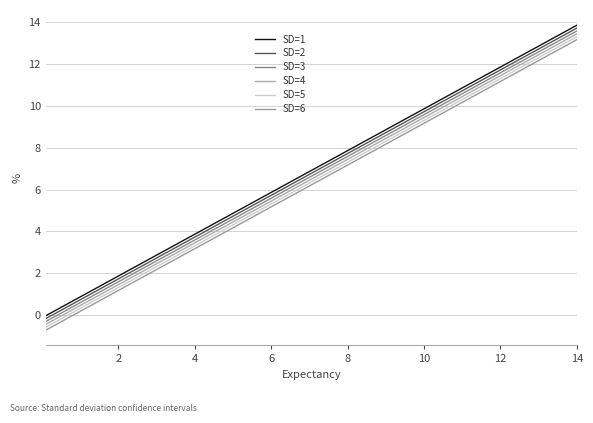

True or false: SD=1 and SD=3 cross at least once.

False